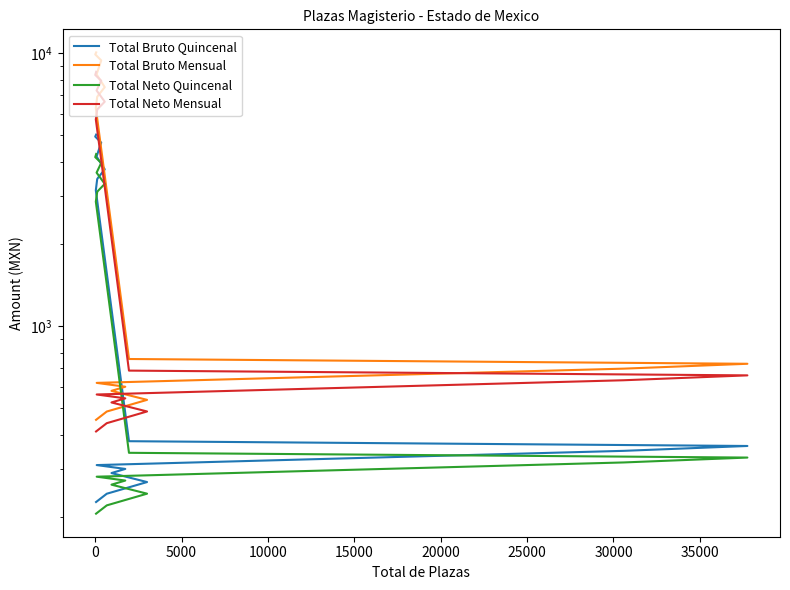

Which series has the largest total across all categories?

Total Bruto Mensual